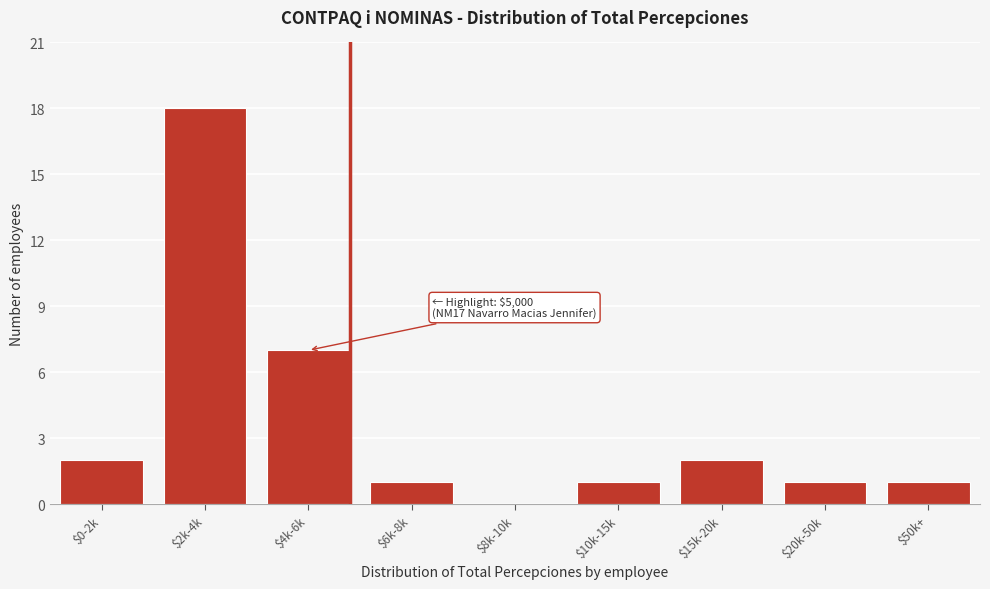

What is the greatest value displayed?

18